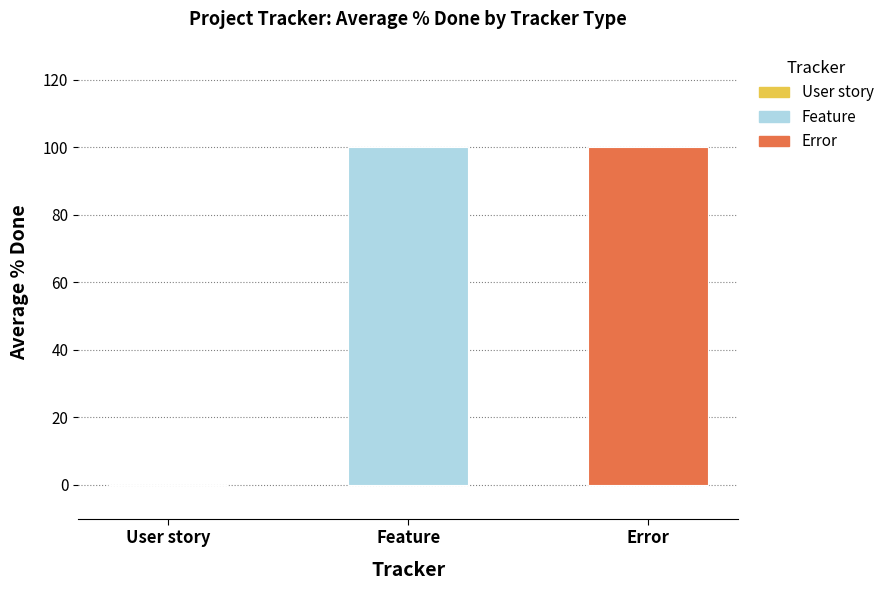

What is the approximate value at Feature?

100